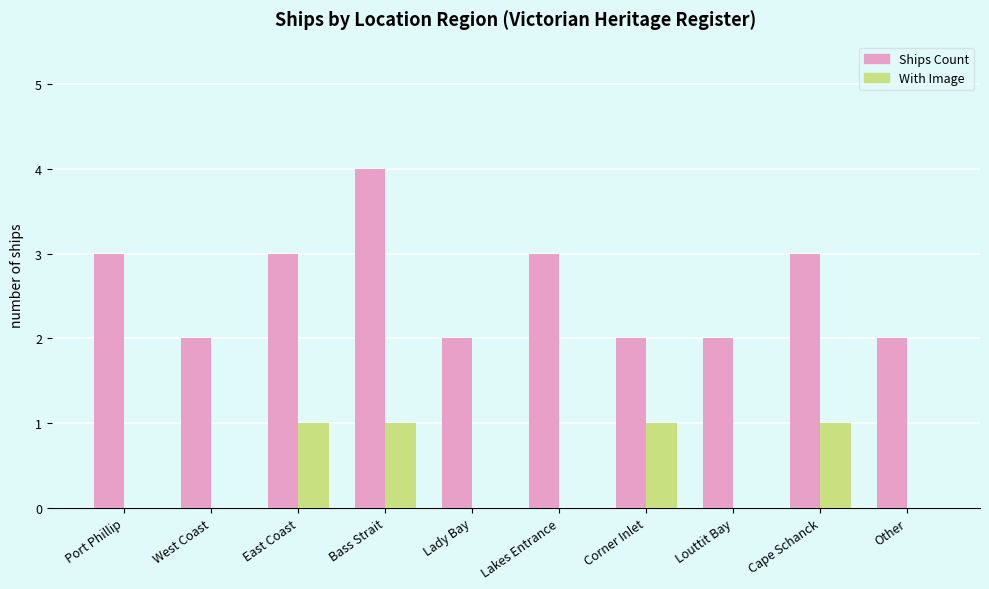

What is the sum of the With Image values at East Coast and Cape Schanck?

2